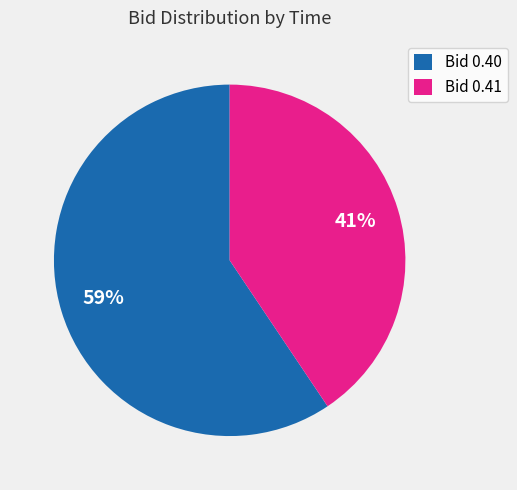

What is the smallest slice in the pie chart?

Bid 0.41